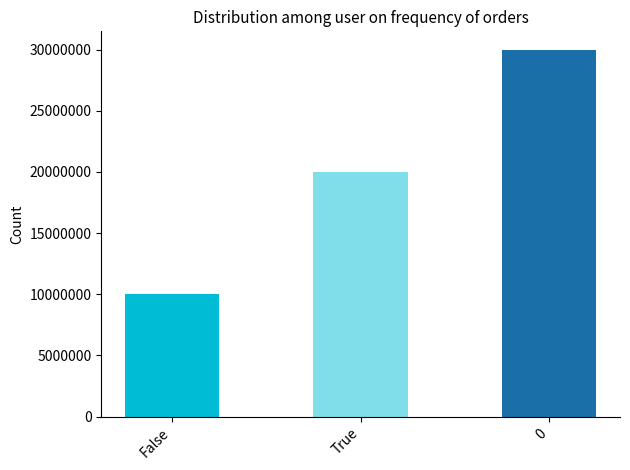

Reading right to left, transcribe all the data shown in this chart.

30000000	20000000	10000000